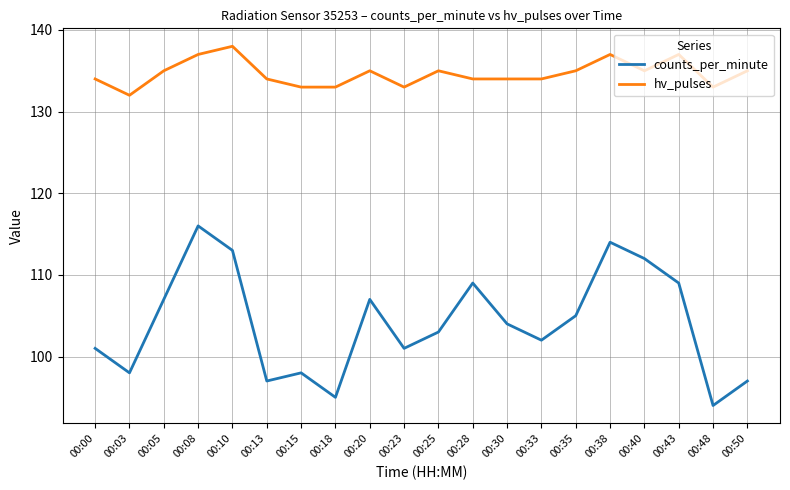

Is this an area chart (filled region under the line)?

No